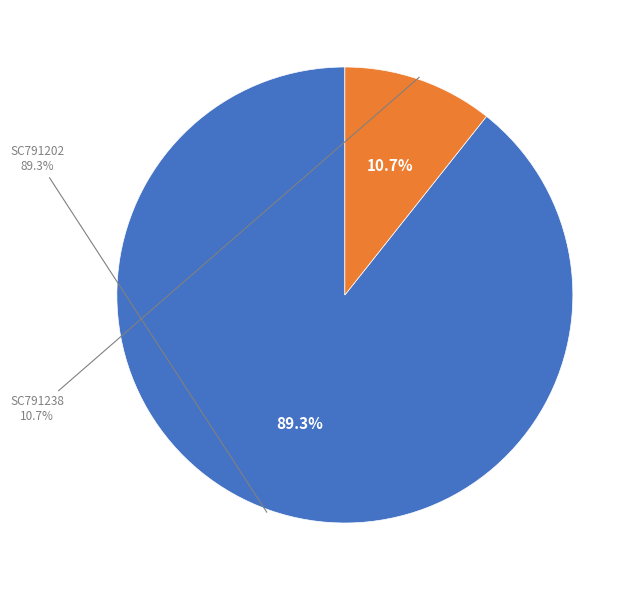

Rank the categories by value from lowest to highest.

SC791238, SC791202